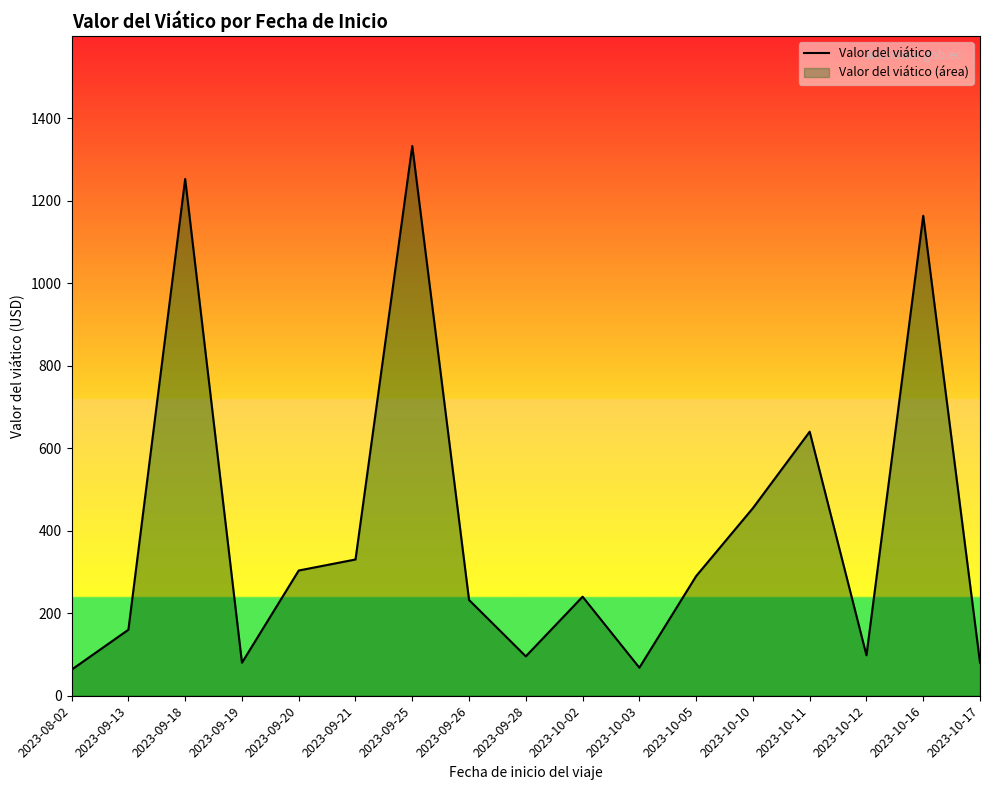

What is the change in value from 2023-10-03 to 2023-10-16?

+1095.2